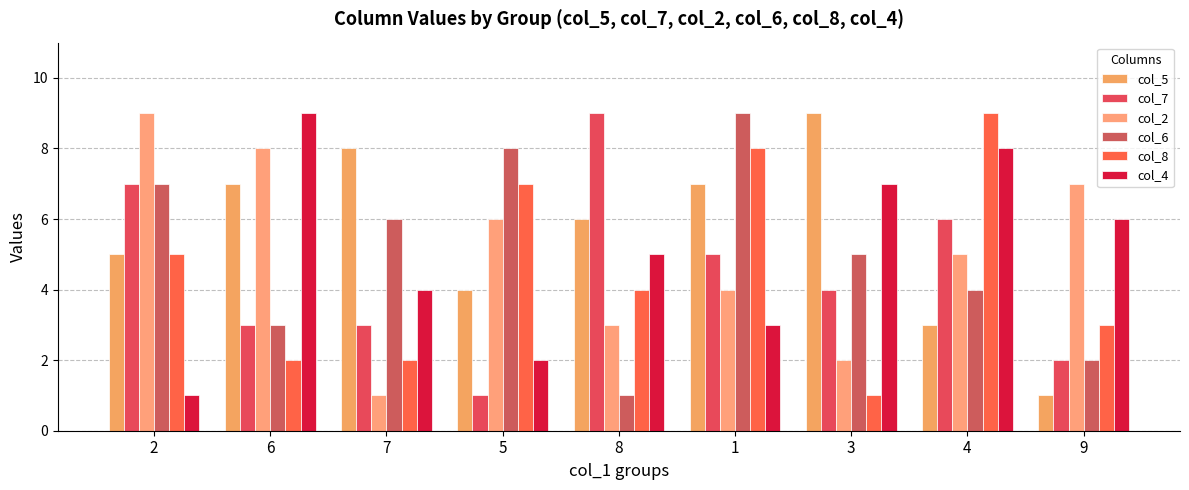

Rank the series by their maximum value, from highest to lowest.

col_5, col_7, col_2, col_6, col_8, col_4